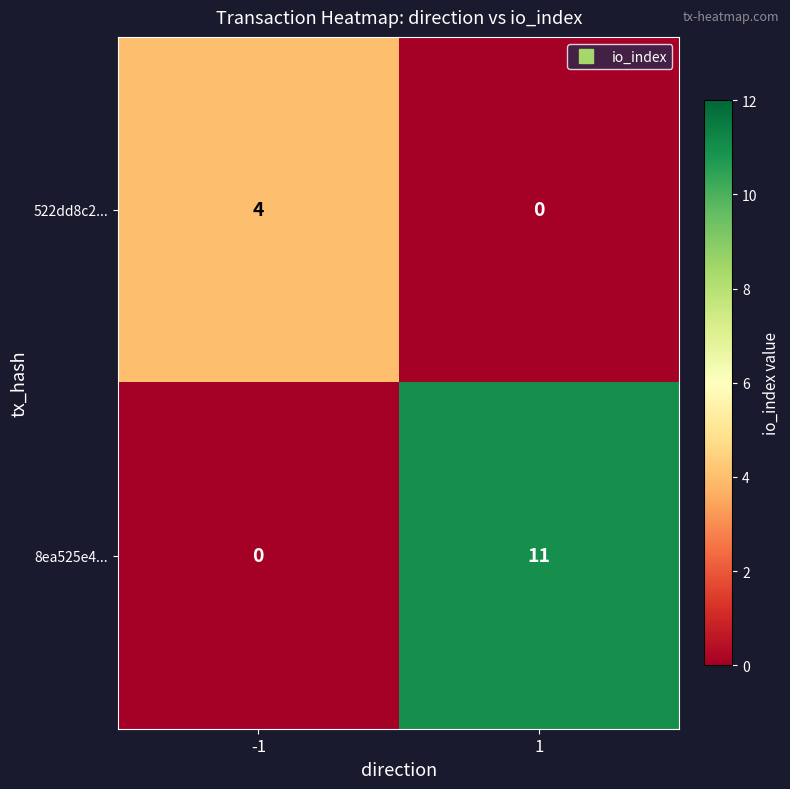

True or false: 8ea525e4... has a value of 14 at 1.

False